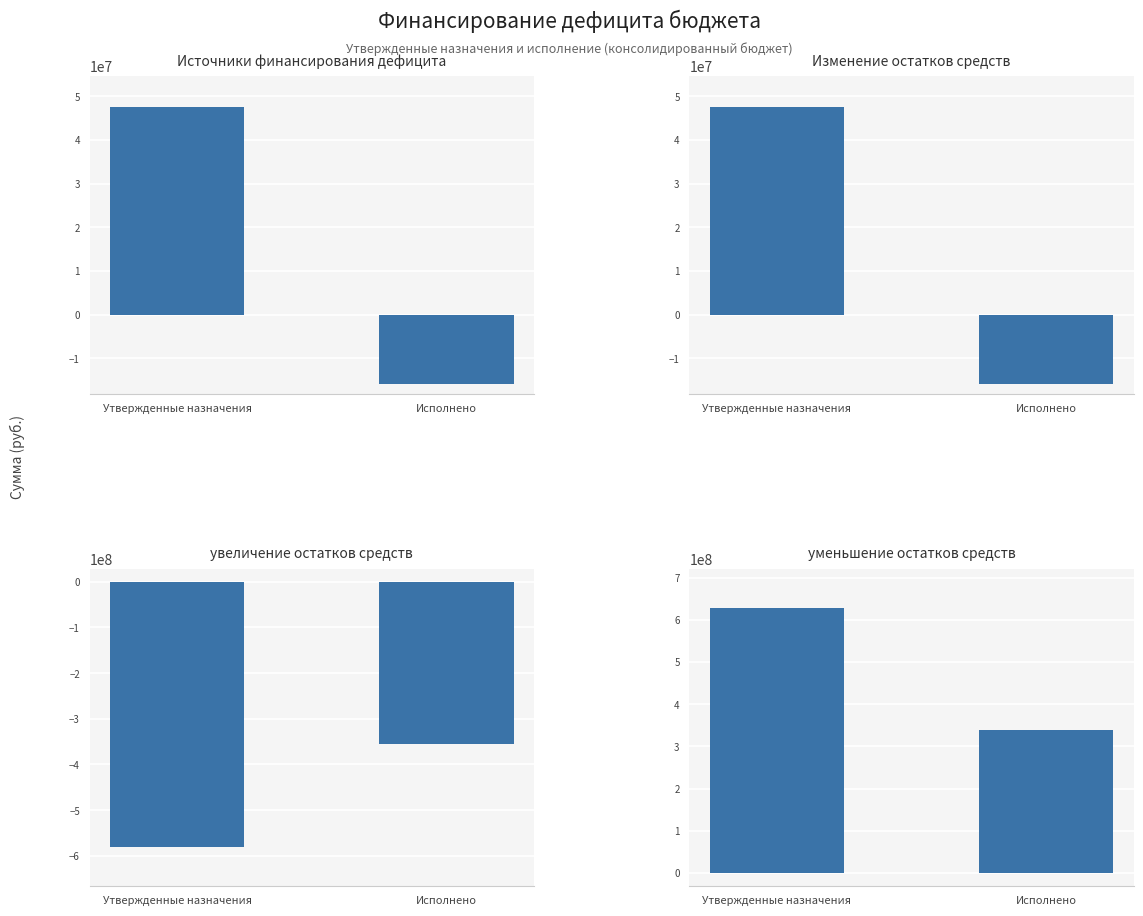

How many data points does each series have?

2